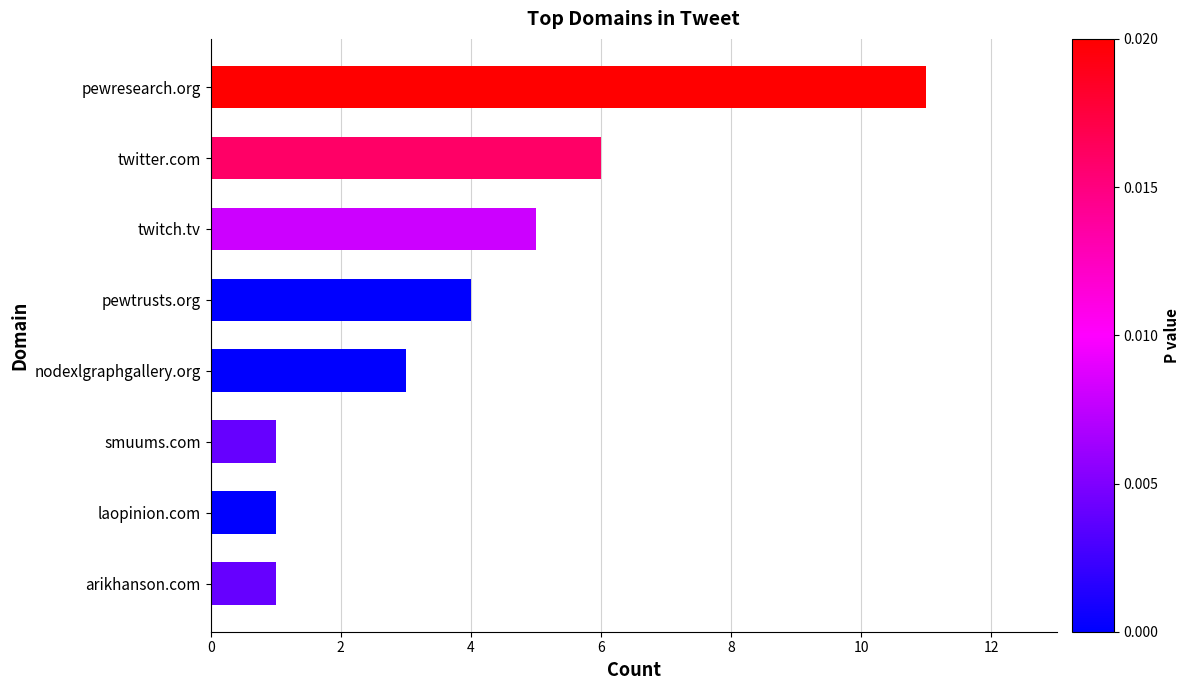

How many values are below 4?

4